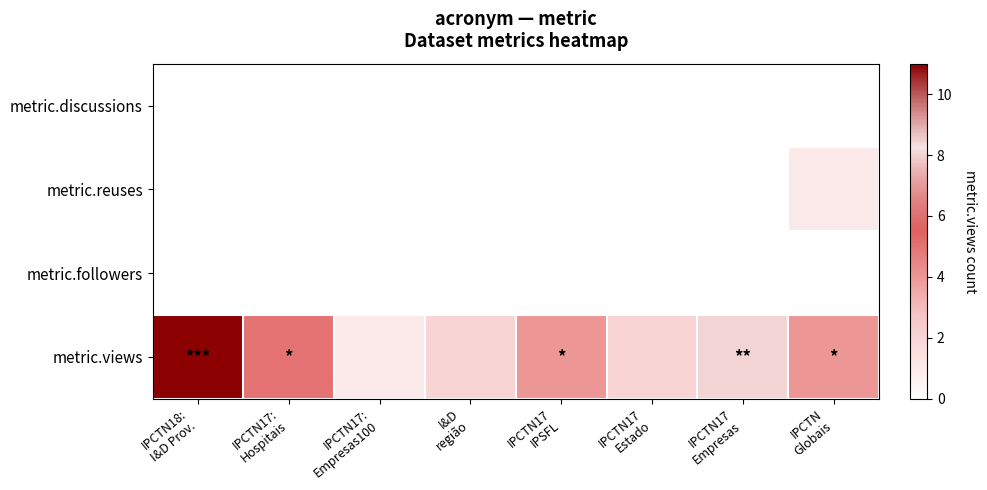

Between IPCTN17: Hospitais and IPCTN17 Estado, which series saw the biggest shift?

metric.views